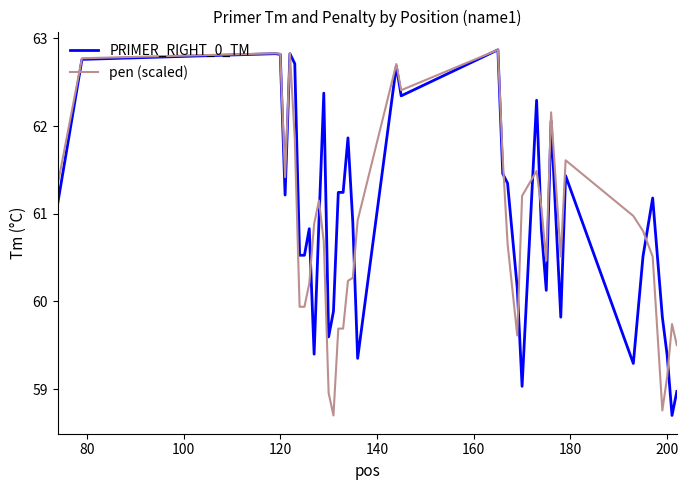

How many series are shown in this chart?

2